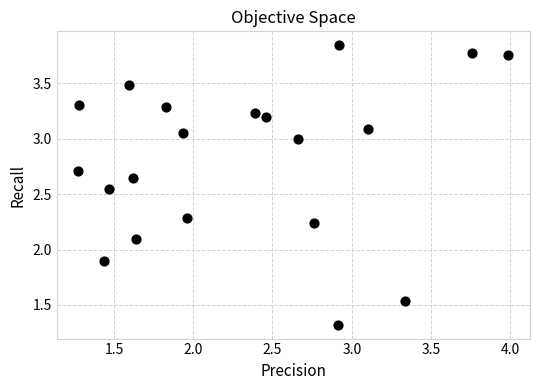

What is the range of X values (max minus min)?

2.7